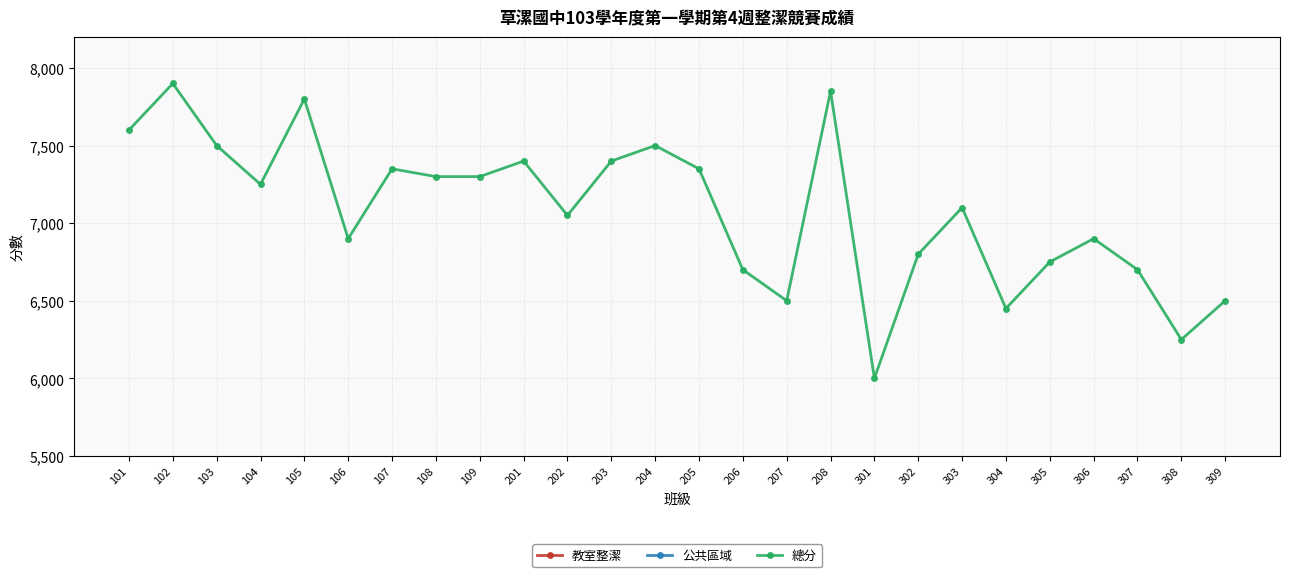

What is the difference between the 公共區域 values at 301 and 202?

500